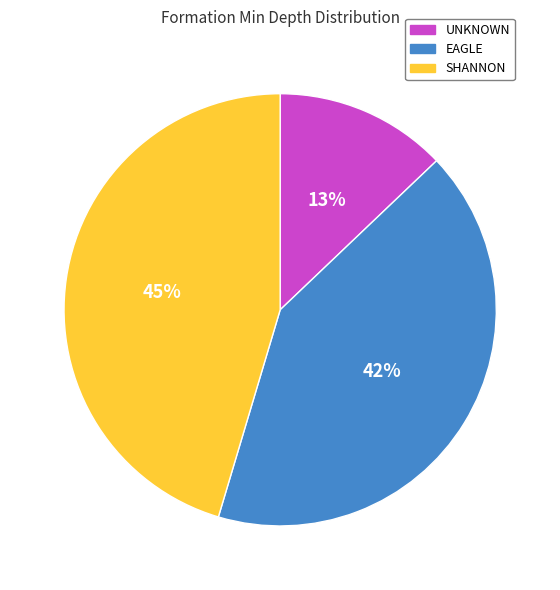

True or false: SHANNON accounts for 52% of the total.

False